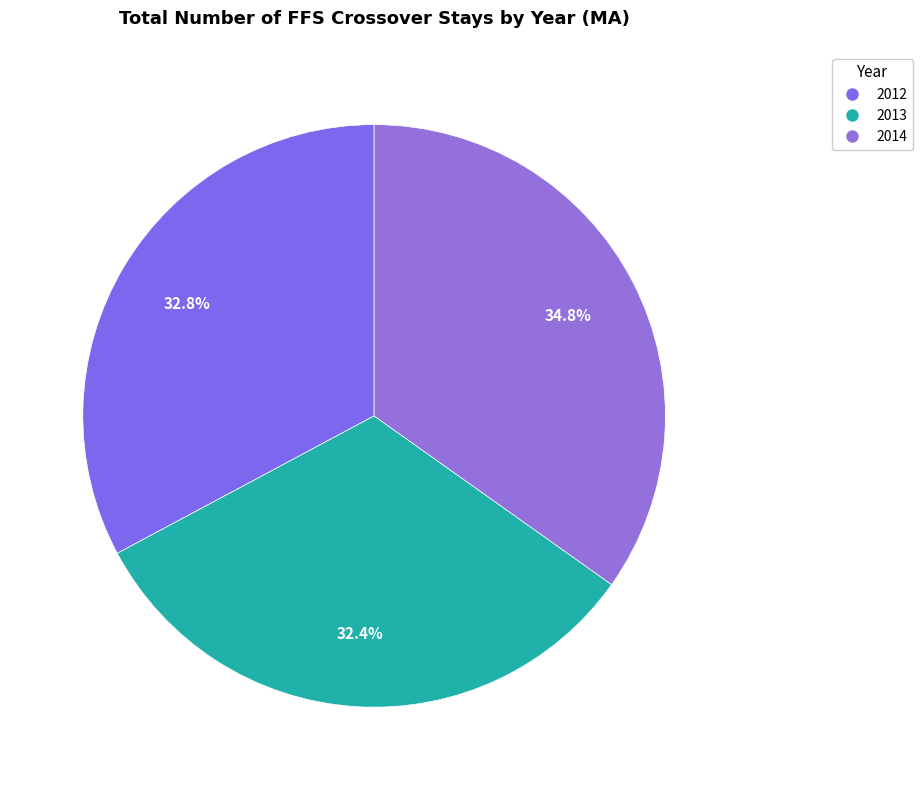

How many slices are in this pie chart?

3